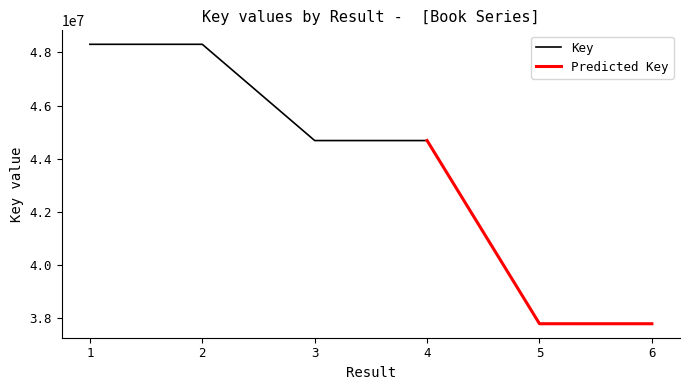

Which label corresponds to the largest value in the chart?

1